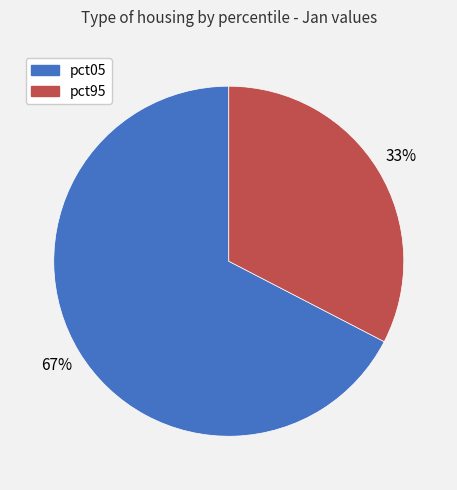

To the nearest percent, what is the average slice percentage?

50%